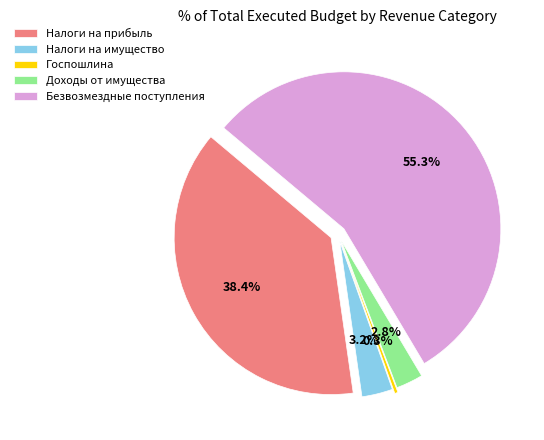

Count the number of slices in the pie.

5